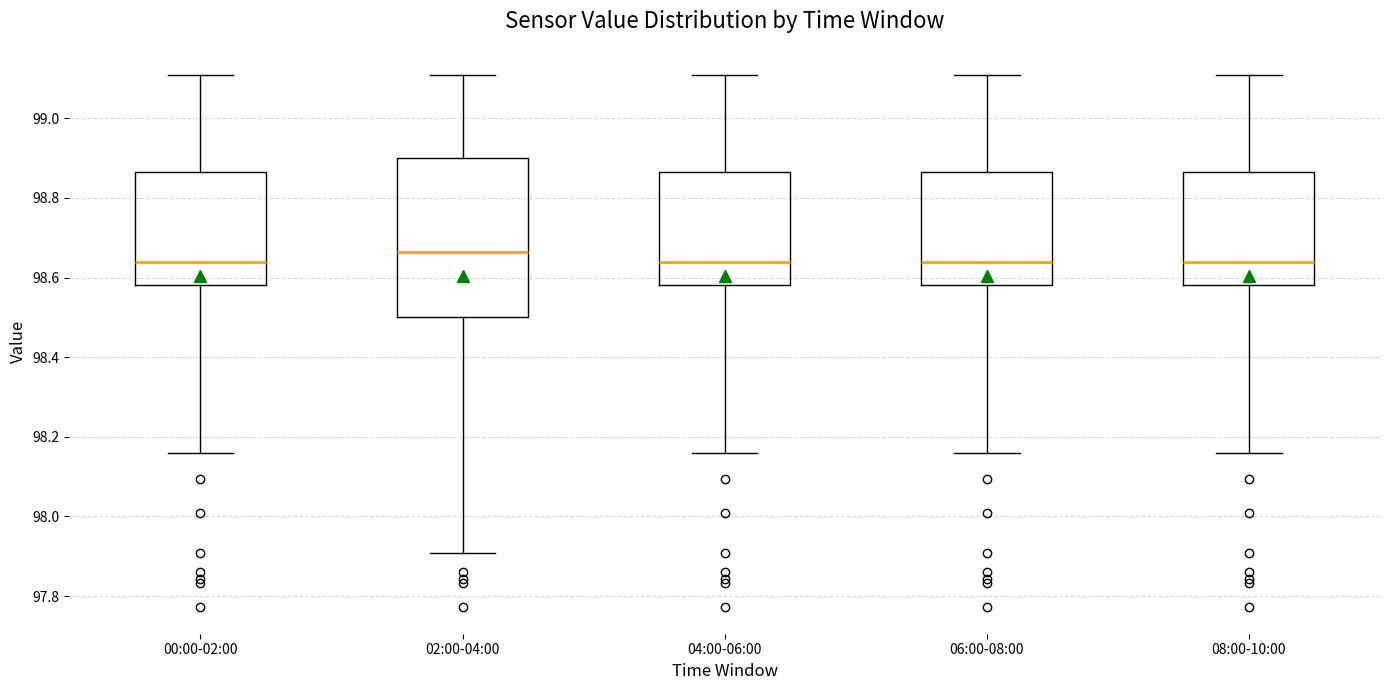

Reading left to right, read every box against the y-axis: the position of its median line, the range the box covers, and the ends of its whiskers. The values are not printed on the chart, so give them approximately, as read against the axis.

00:00-02:00: median 98.64, box 98.58 to 98.86, whiskers 98.16 to 99.10
02:00-04:00: median 98.66, box 98.50 to 98.90, whiskers 97.90 to 99.10
04:00-06:00: median 98.64, box 98.58 to 98.86, whiskers 98.16 to 99.10
06:00-08:00: median 98.64, box 98.58 to 98.86, whiskers 98.16 to 99.10
08:00-10:00: median 98.64, box 98.58 to 98.86, whiskers 98.16 to 99.10